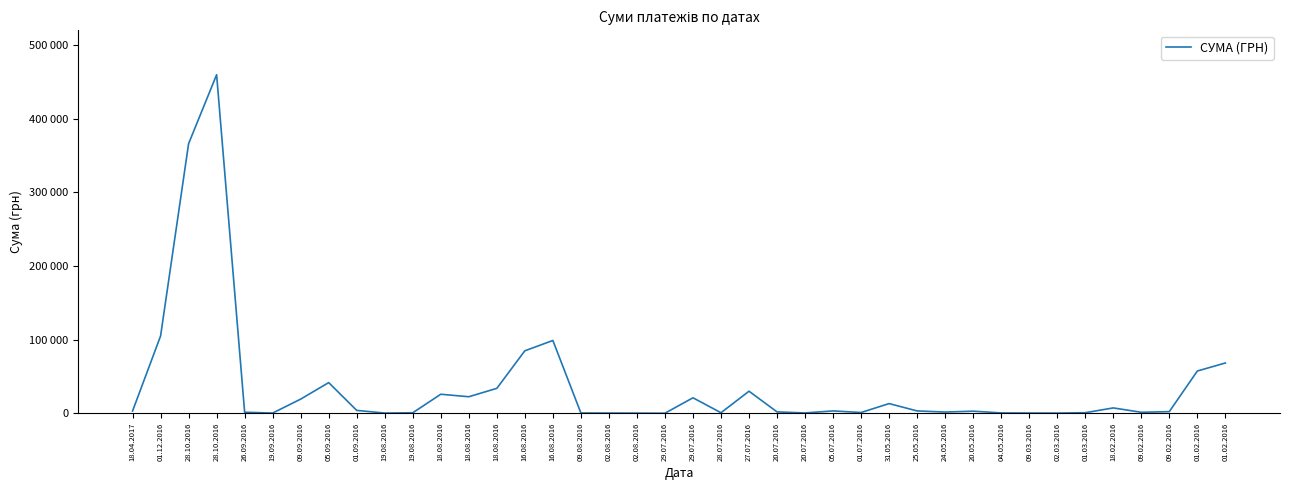

What is the change in value from 01.09.2016 to 01.02.2016?

+64382.0